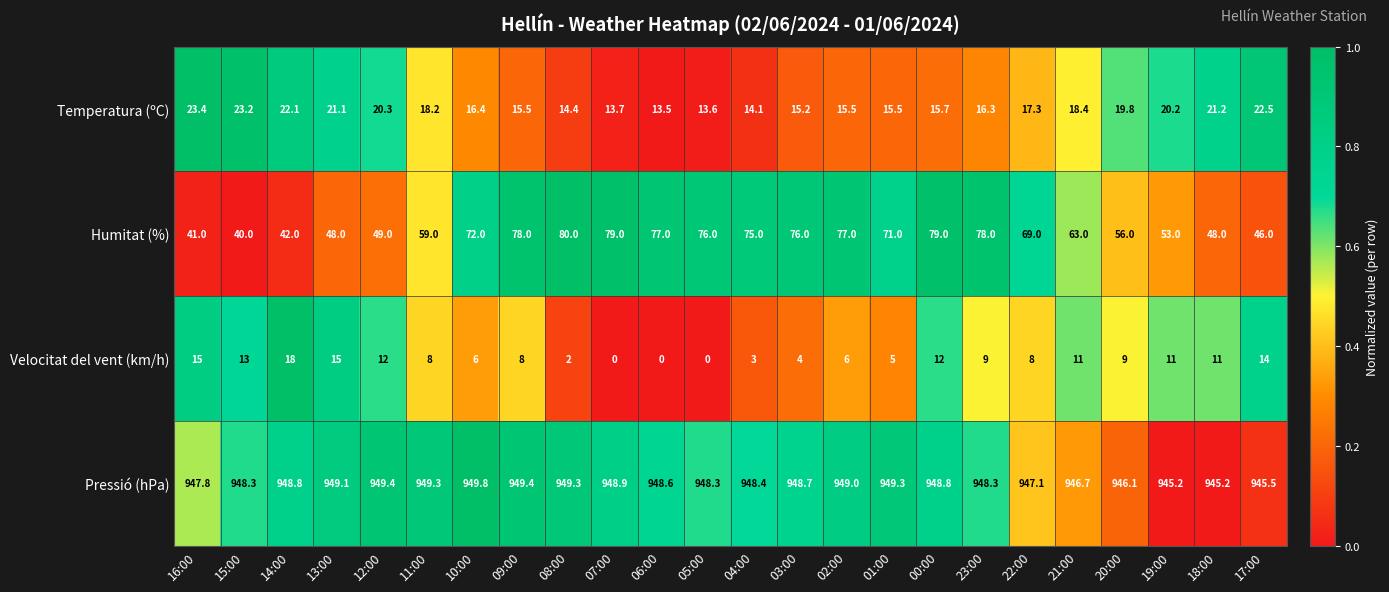

What is the sum of all Velocitat del vent (km/h) values?

200.0